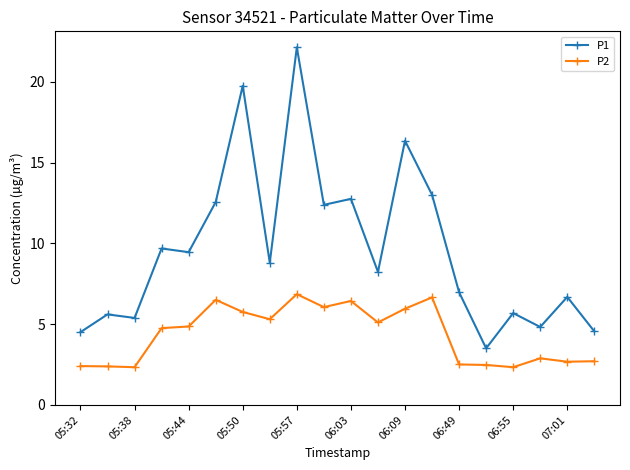

List the series in order of their overall mean, highest first.

P1, P2